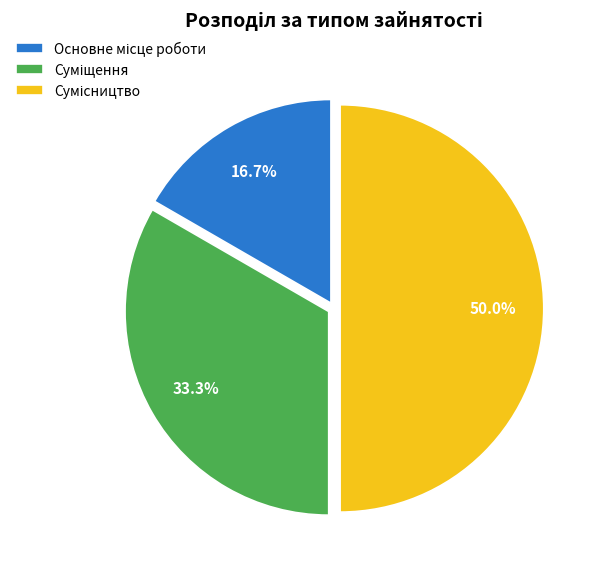

How many segments does this pie chart have?

3